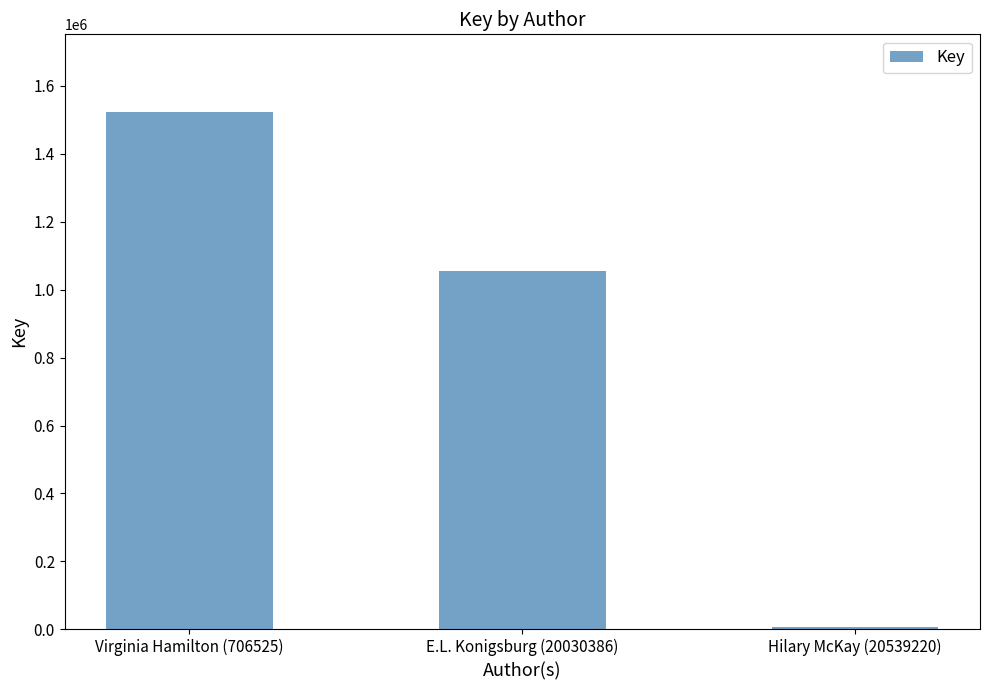

What is the sum of all values?

2586189